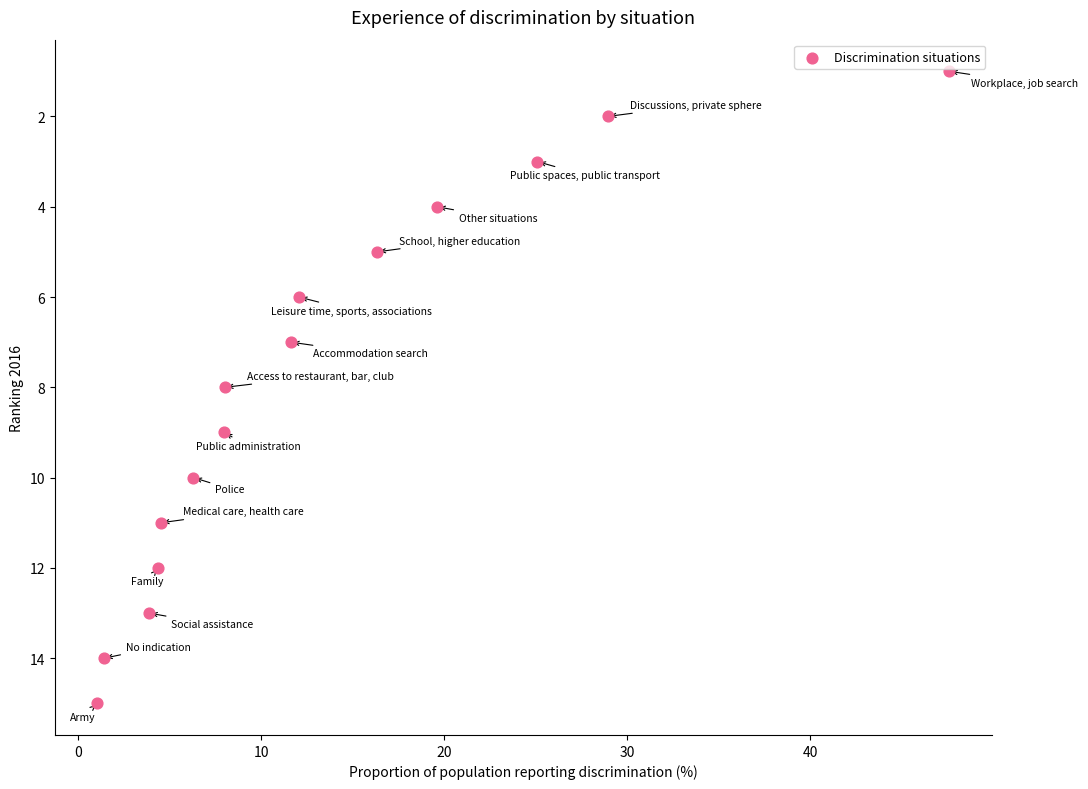

What is the range of Y values (max minus min)?

14